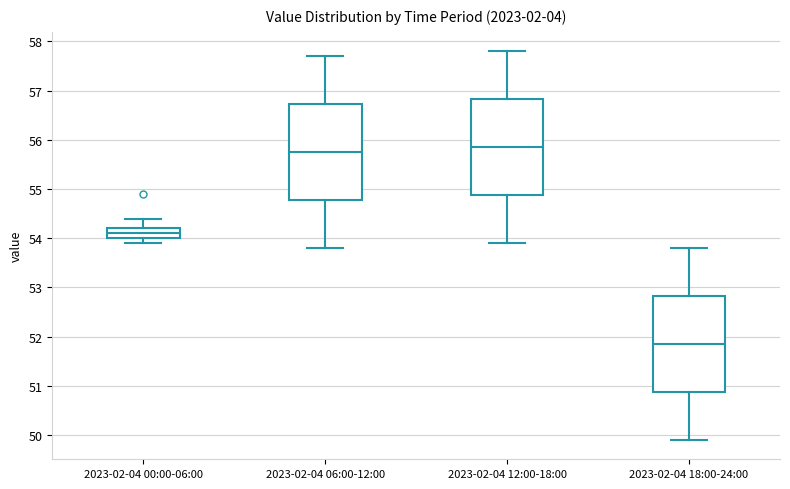

Reading left to right, transcribe this box plot: for each box, give where its median line is, the range the box spans, and where its two whiskers end, as read against the y-axis. The values are not printed on the chart, so give them approximately, as read against the axis.

2023-02-04 00:00-06:00: median 54.1, box 54.0 to 54.2, whiskers 53.9 to 54.4
2023-02-04 06:00-12:00: median 55.8, box 54.8 to 56.7, whiskers 53.8 to 57.7
2023-02-04 12:00-18:00: median 55.9, box 54.9 to 56.8, whiskers 53.9 to 57.8
2023-02-04 18:00-24:00: median 51.9, box 50.9 to 52.8, whiskers 49.9 to 53.8